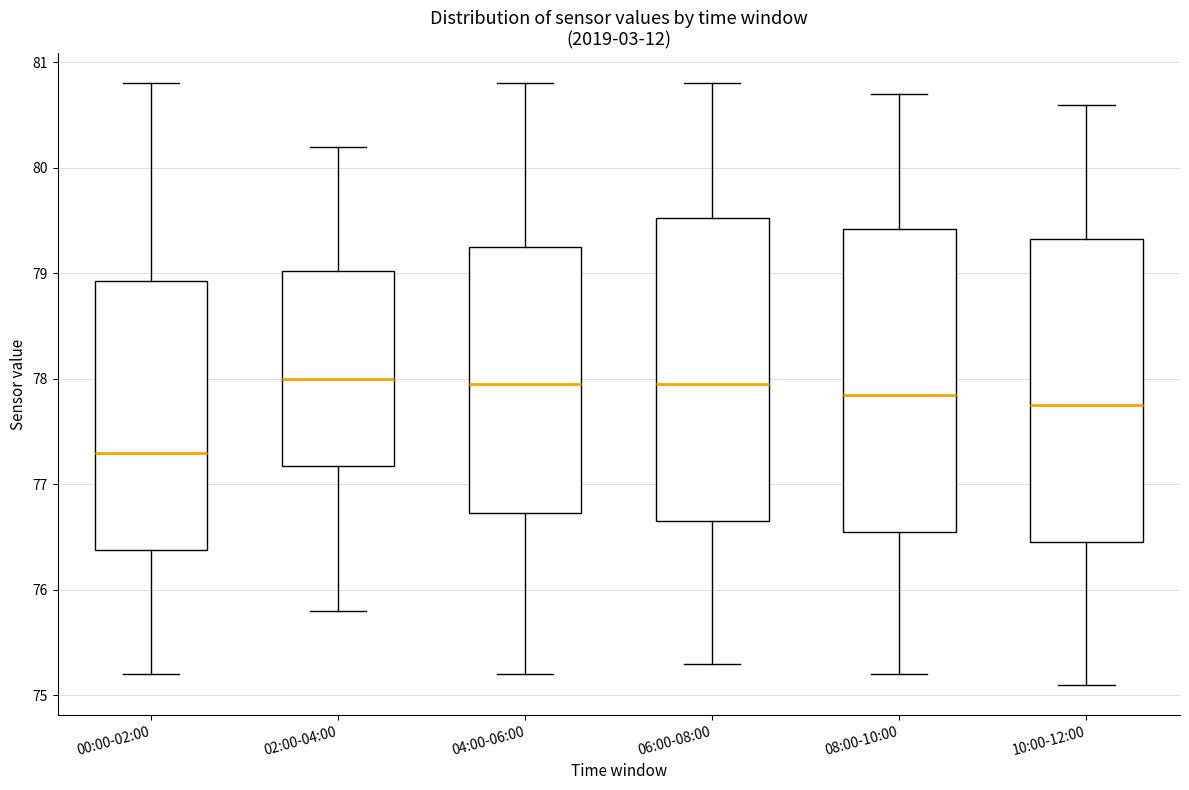

Where does the upper whisker of the box for 02:00-04:00 end on the y-axis? The values are not printed on the chart, so give them approximately, as read against the axis.

80.2